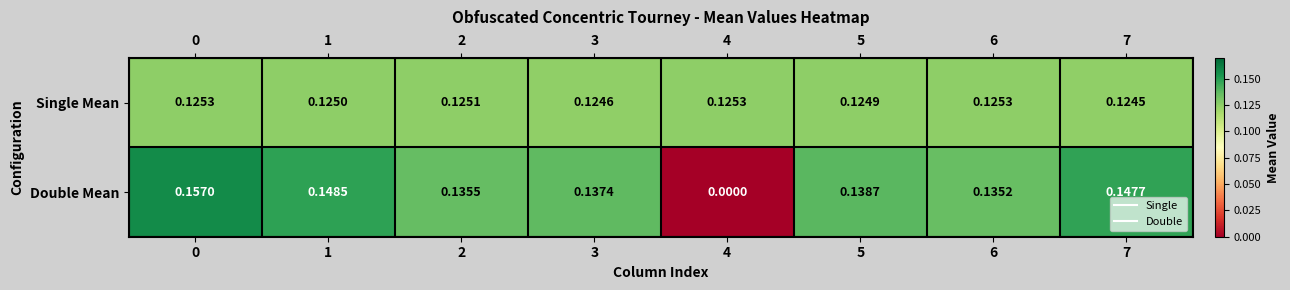

At 4, list the series in order from largest to smallest.

Single Mean, Double Mean